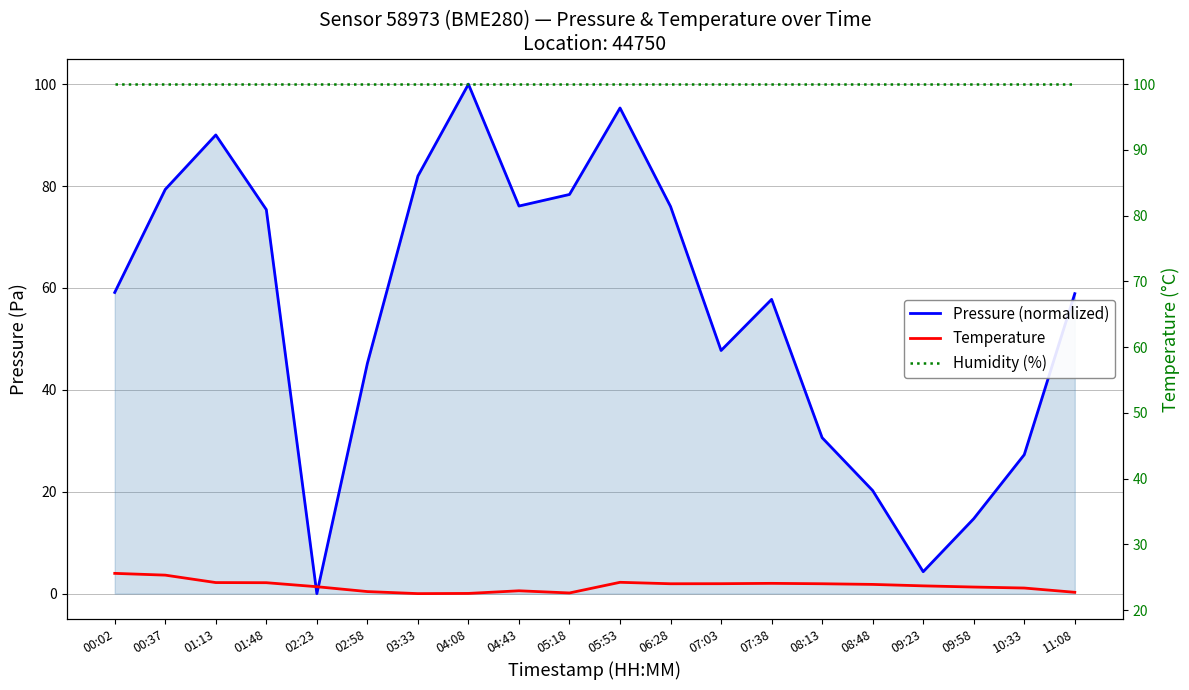

At 08:48, list the series in order from smallest to largest.

Pressure (normalized), Temperature, Humidity (%)